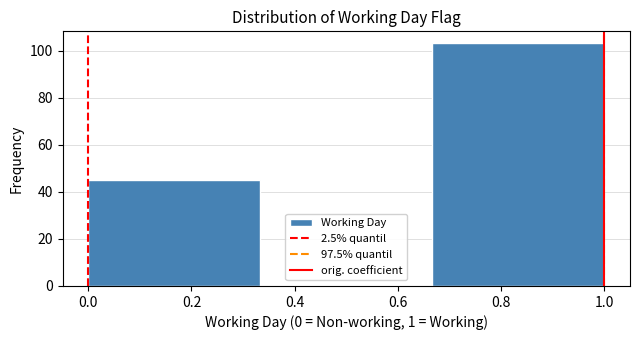

Which range on the x-axis has the tallest bar?

0.66 to 1.00